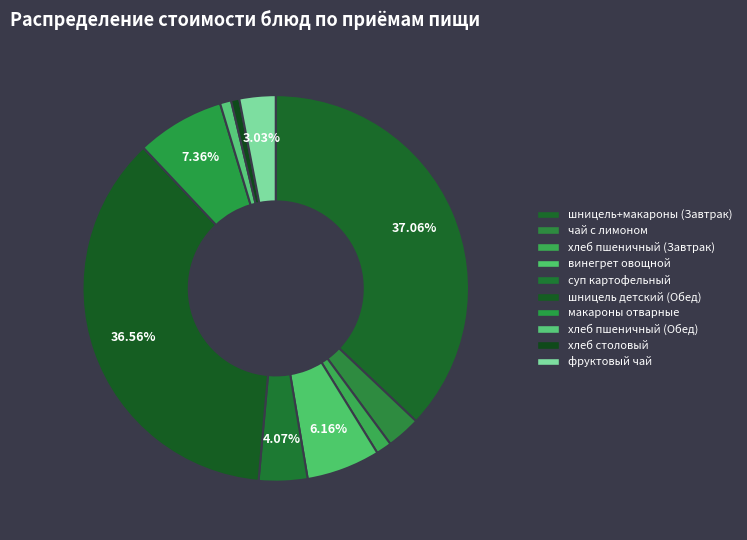

Does any single category account for the majority?

No